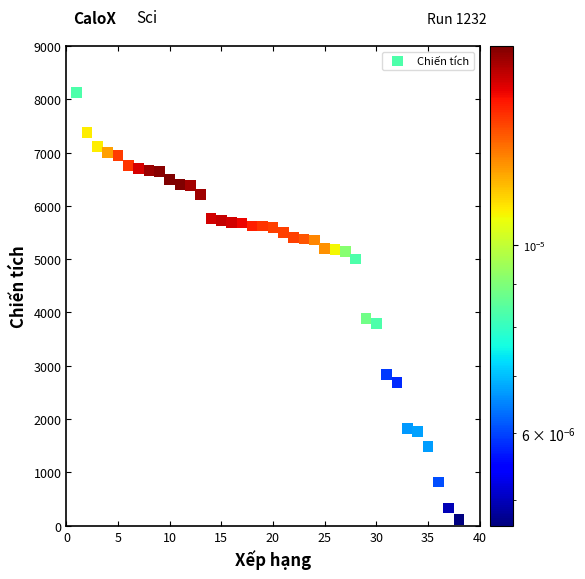

What Y value in the scatter plot is closest to 4118?

3890